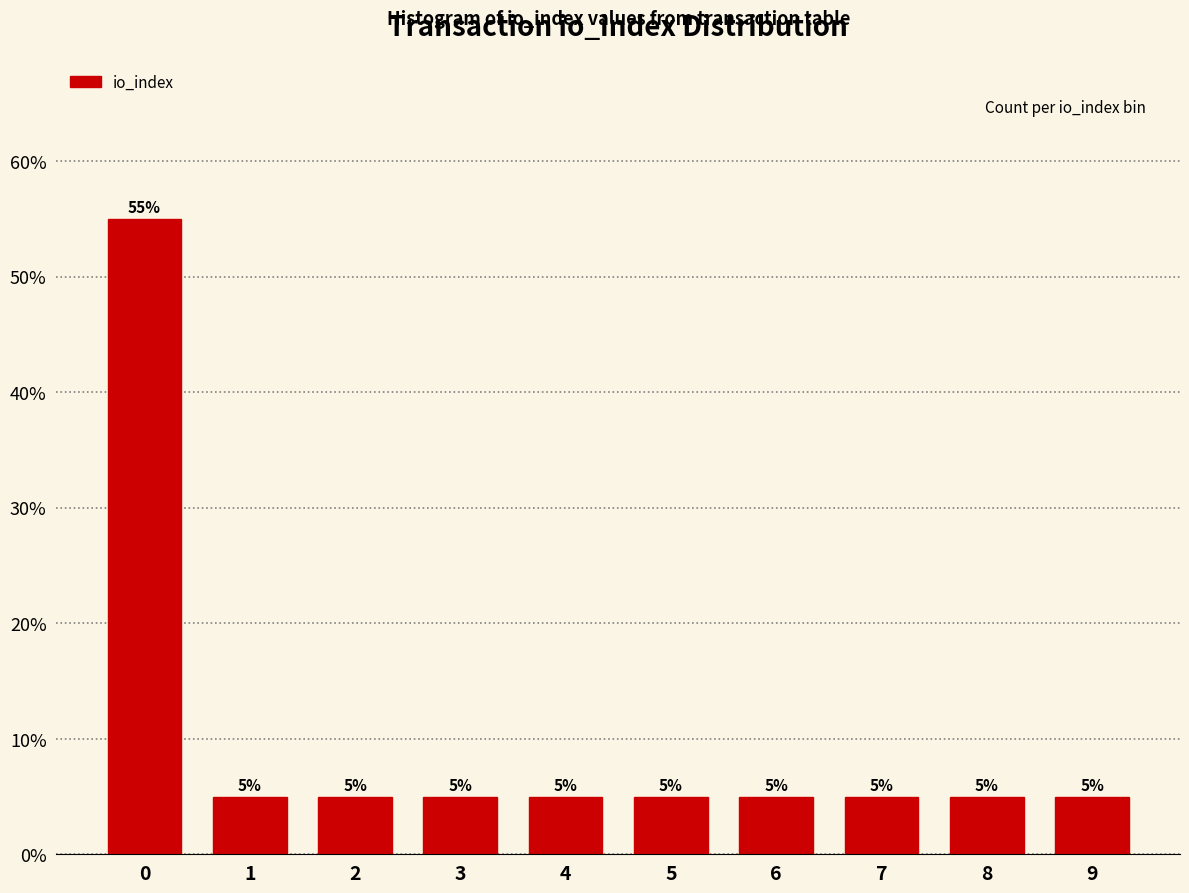

Reading right to left, what are all the values shown in this chart?

5.0	5.0	5.0	5.0	5.0	5.0	5.0	5.0	5.0	55.0